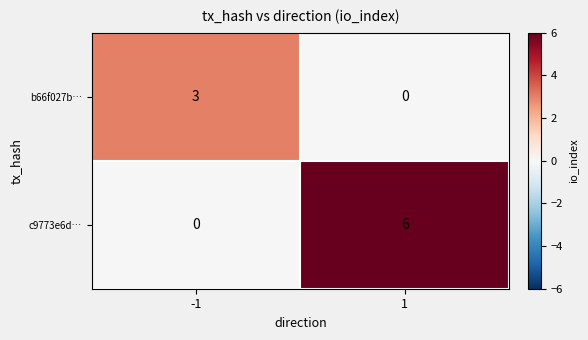

Rank the series at -1 from lowest to highest value.

c9773e6d…, b66f027b…